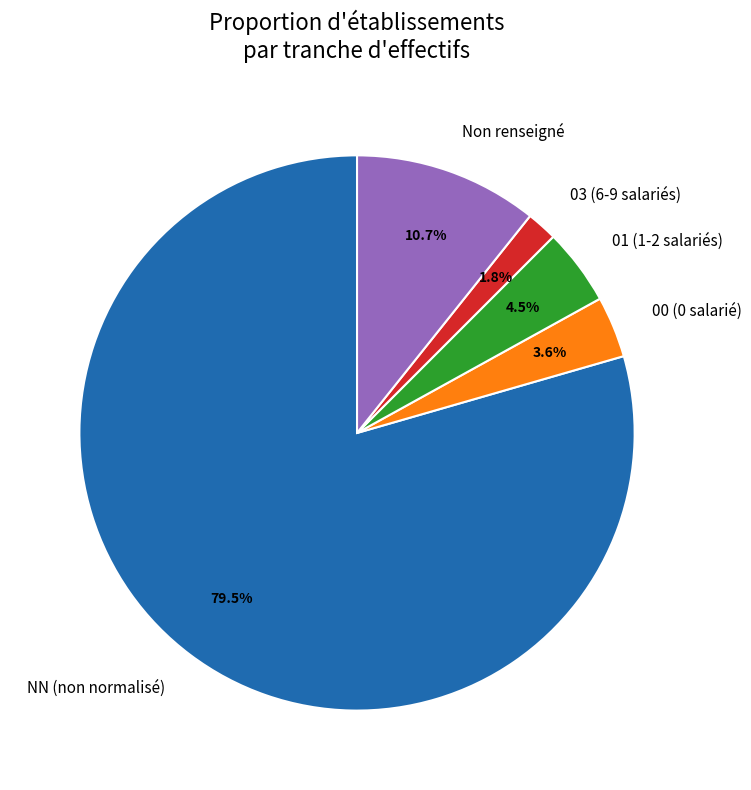

What is the largest slice in the pie chart?

NN (non normalisé)